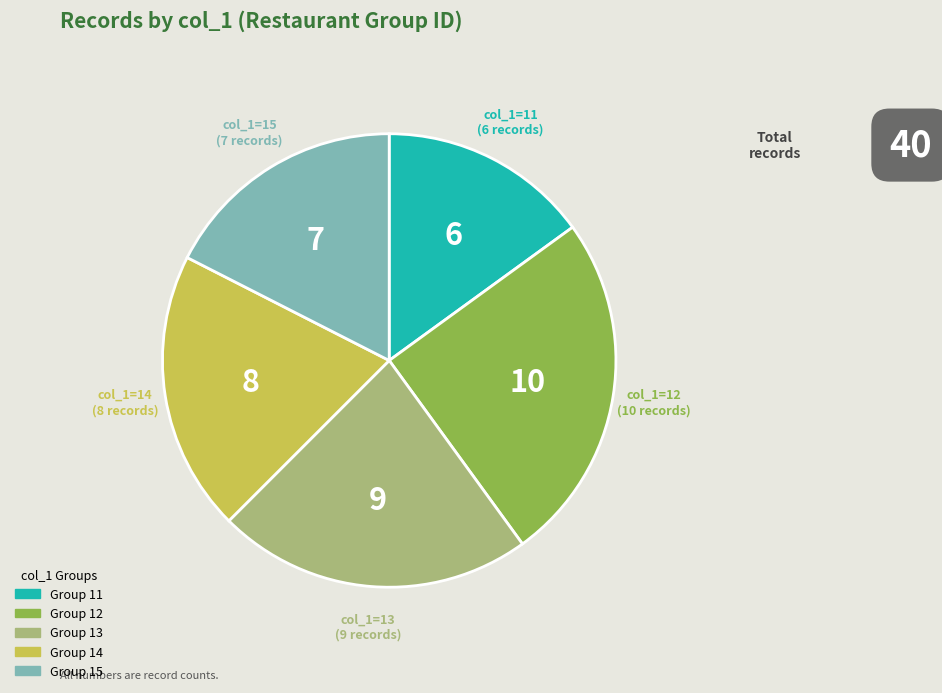

Is there a majority slice in this chart?

No